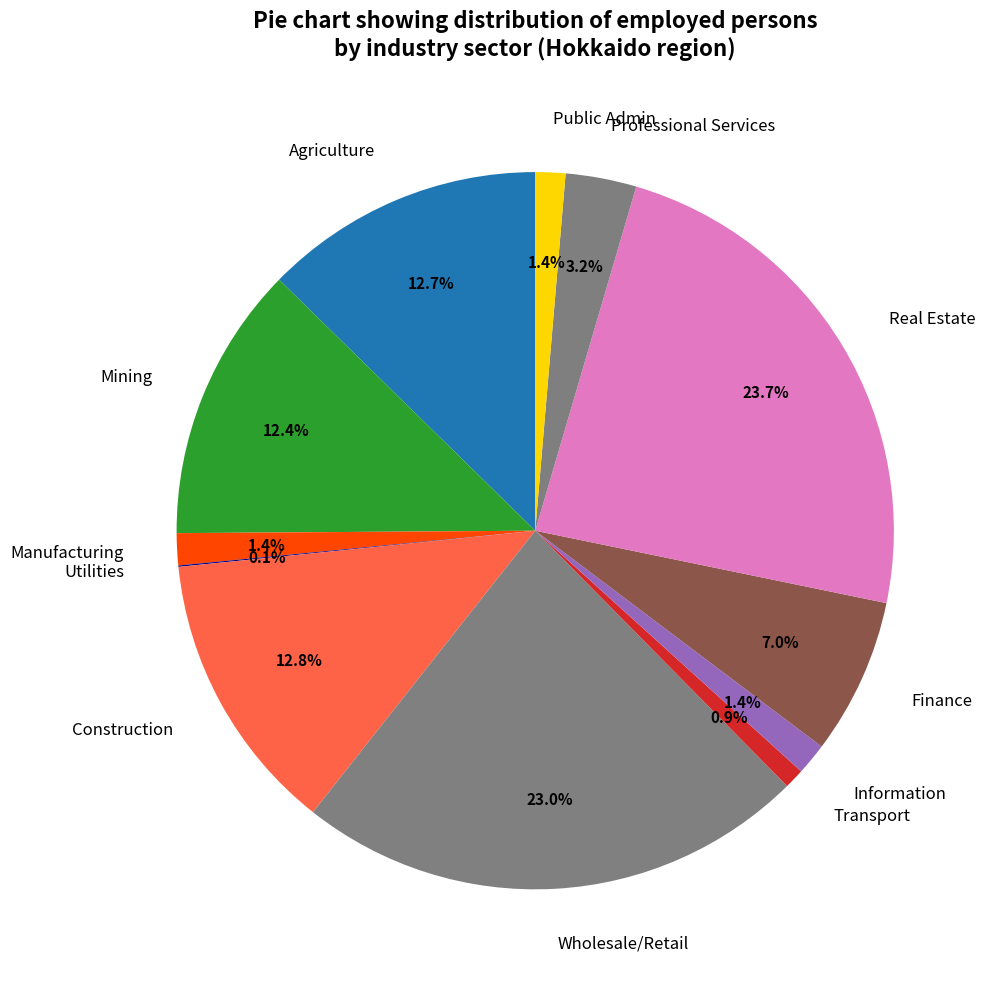

To the nearest percent, what is the difference between the largest and smallest slice percentages?

24%